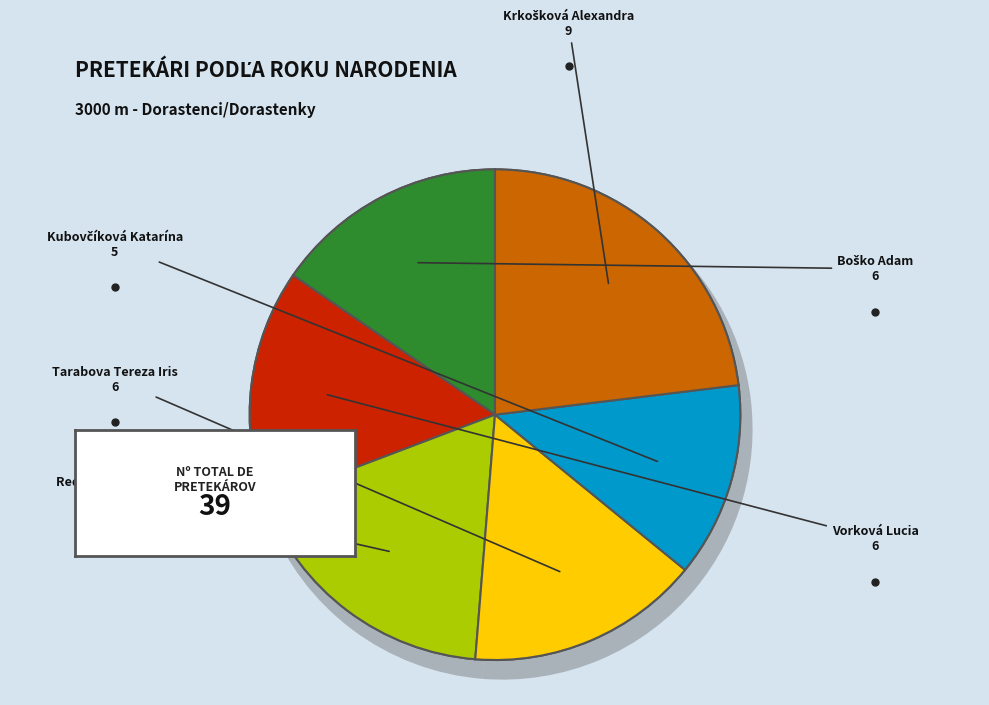

What is the total percentage of Redechová Paulína and Kubovčíková Katarína?

30.8%